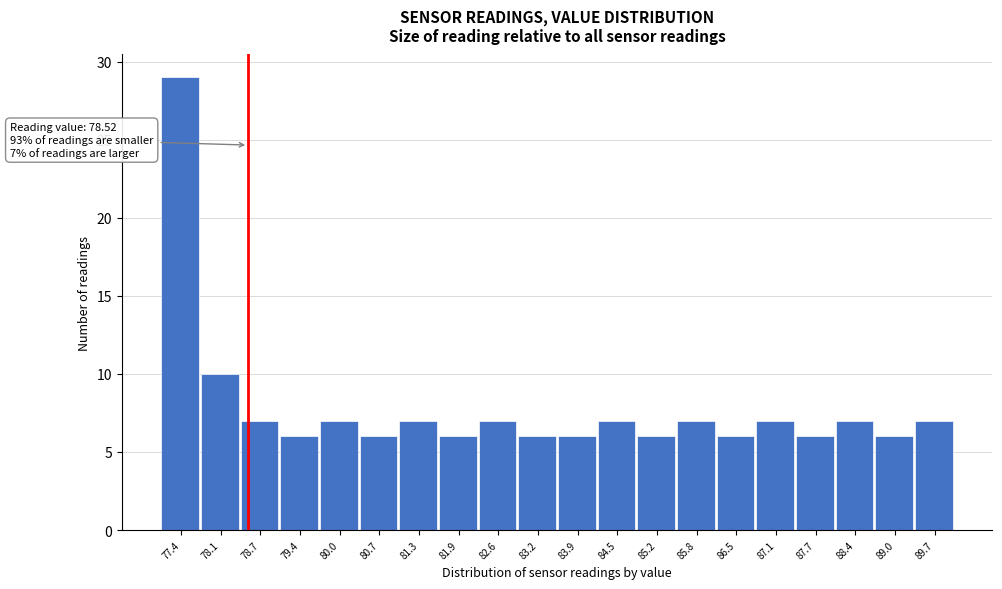

Over which range of the x-axis is the bar tallest?

77.1 to 77.8